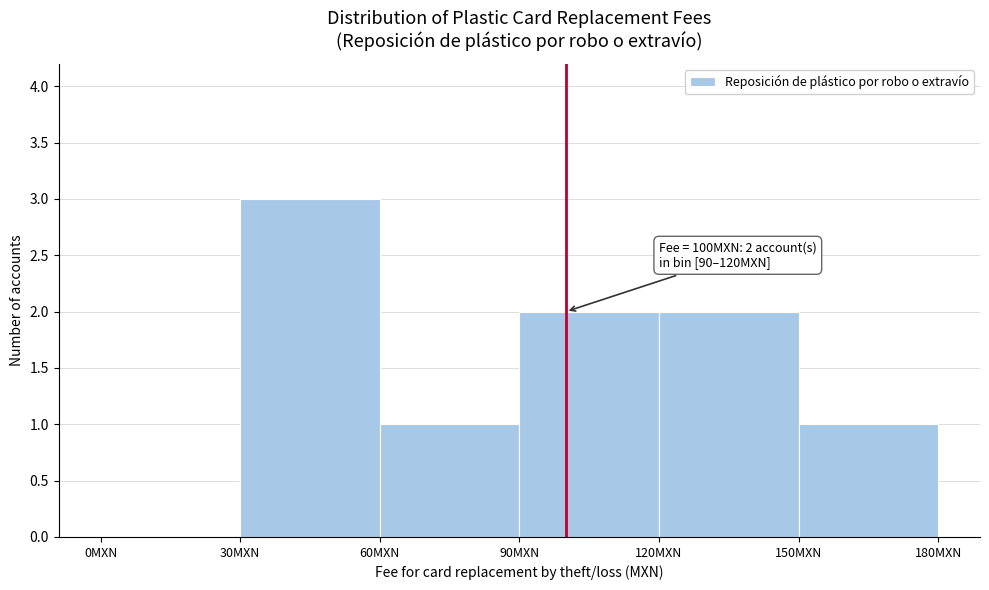

Over which range of the x-axis is the bar tallest?

30 to 60